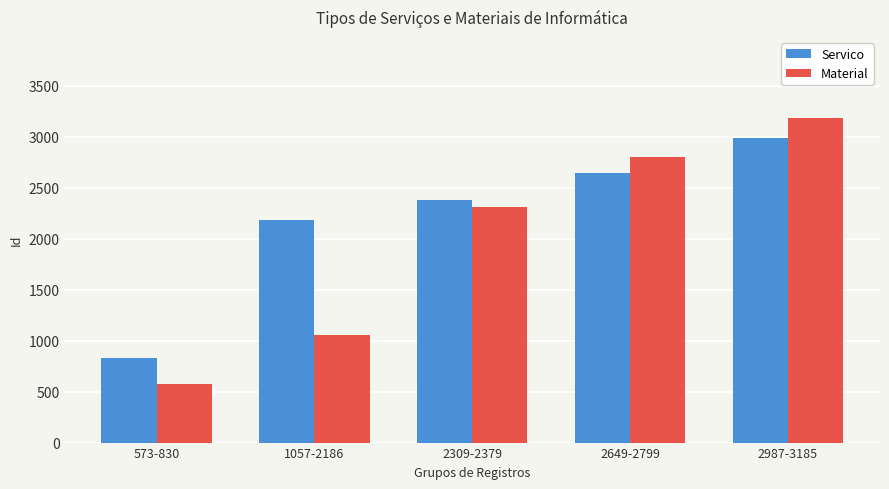

Which series has the largest range (max minus min)?

Material